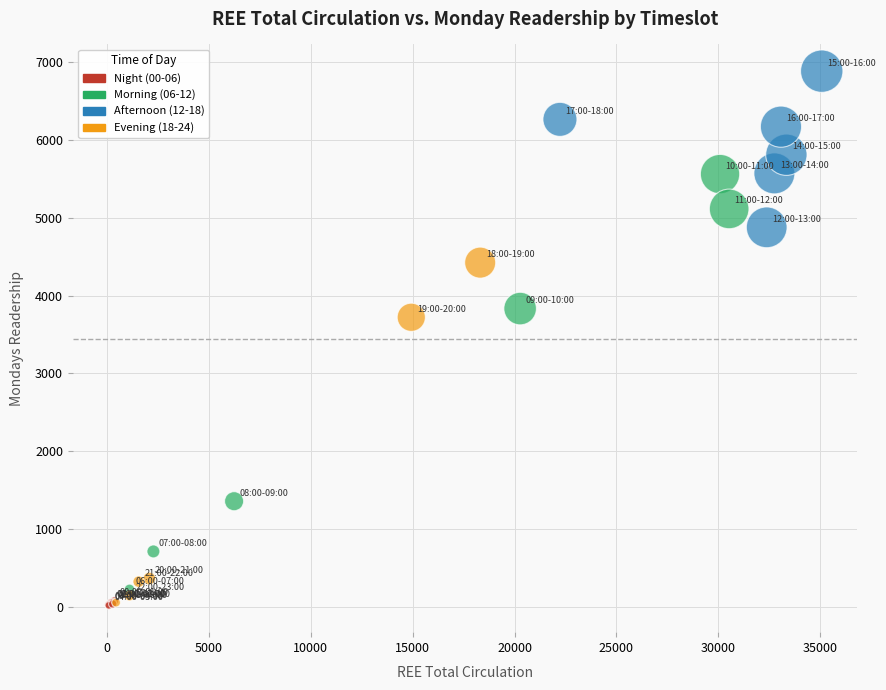

Which series reaches the maximum Y coordinate?

Afternoon (12-18)